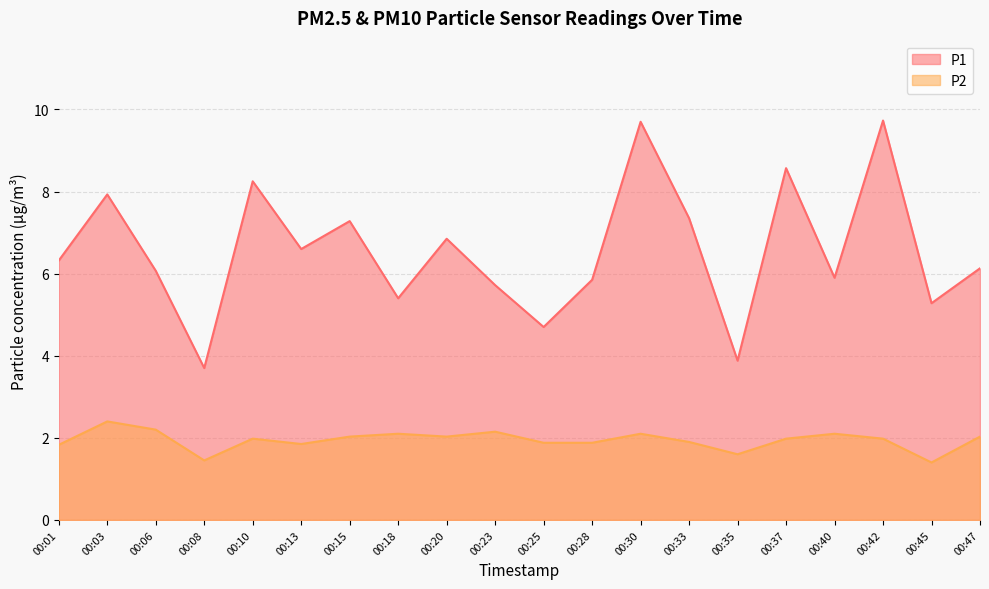

What is the difference between the highest and lowest values at 00:18?

3.3